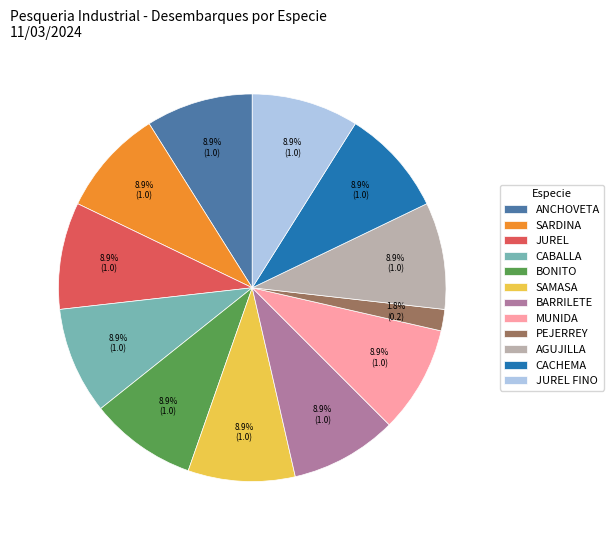

How many segments does this pie chart have?

12